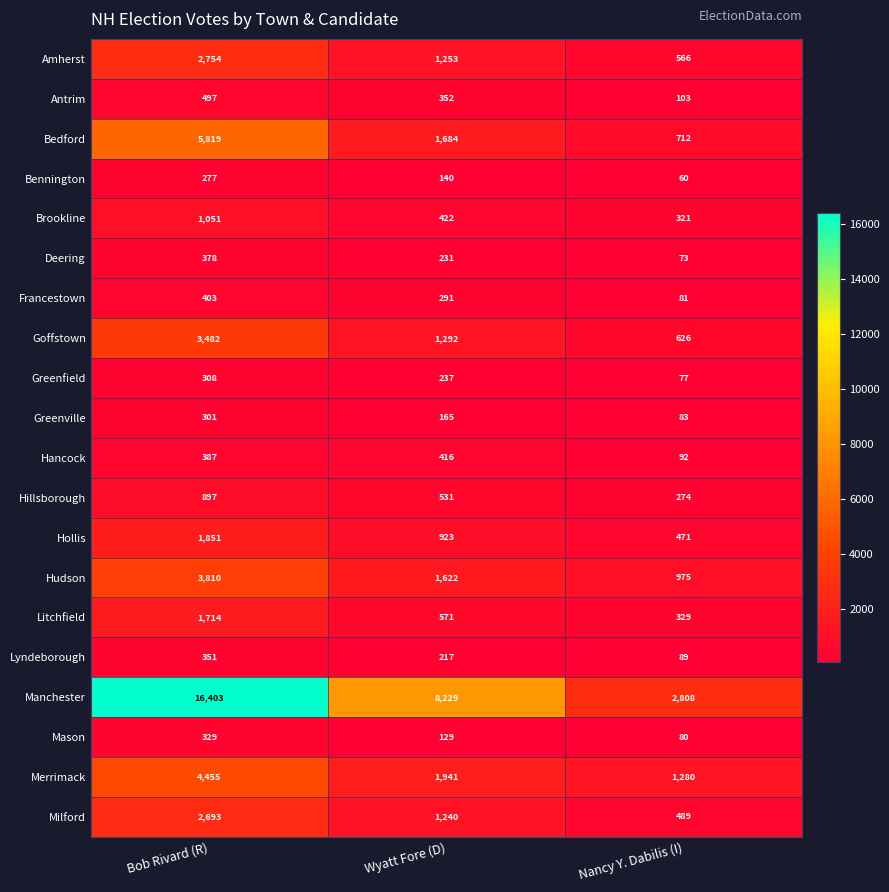

Which series has the largest range (max minus min)?

Manchester